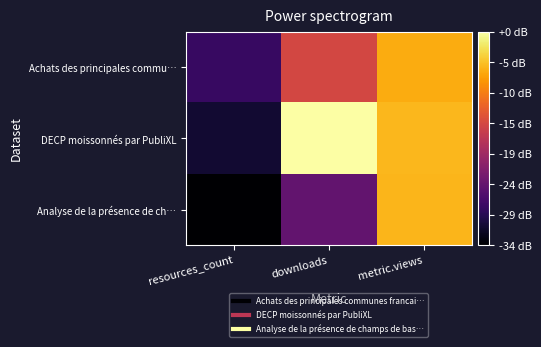

Reading left to right, what are all the values shown in this chart?

Achats des principales commu…: resources_count=9.0	downloads=22.4	metric.views=30.7
DECP moissonnés par PubliXL: resources_count=6.0	downloads=37.0	metric.views=31.5
Analyse de la présence de ch…: resources_count=3.0	downloads=12.6	metric.views=31.3